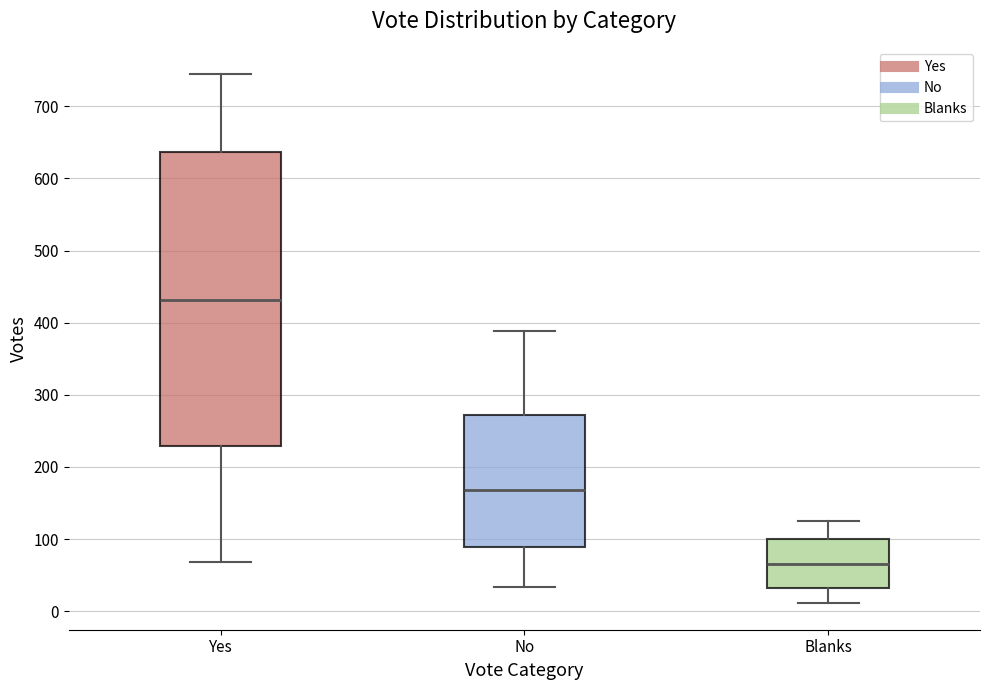

Which box's median line is the highest?

Yes